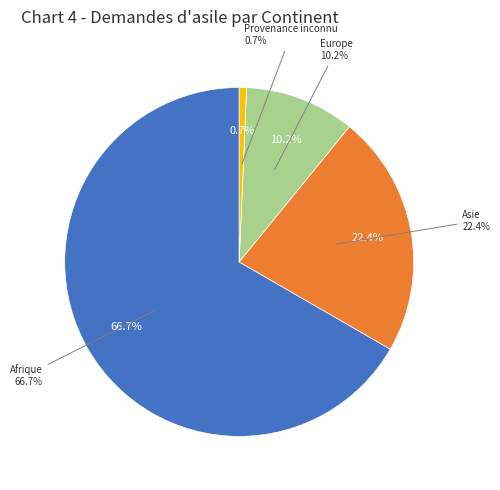

Is Asie the majority of the pie?

No